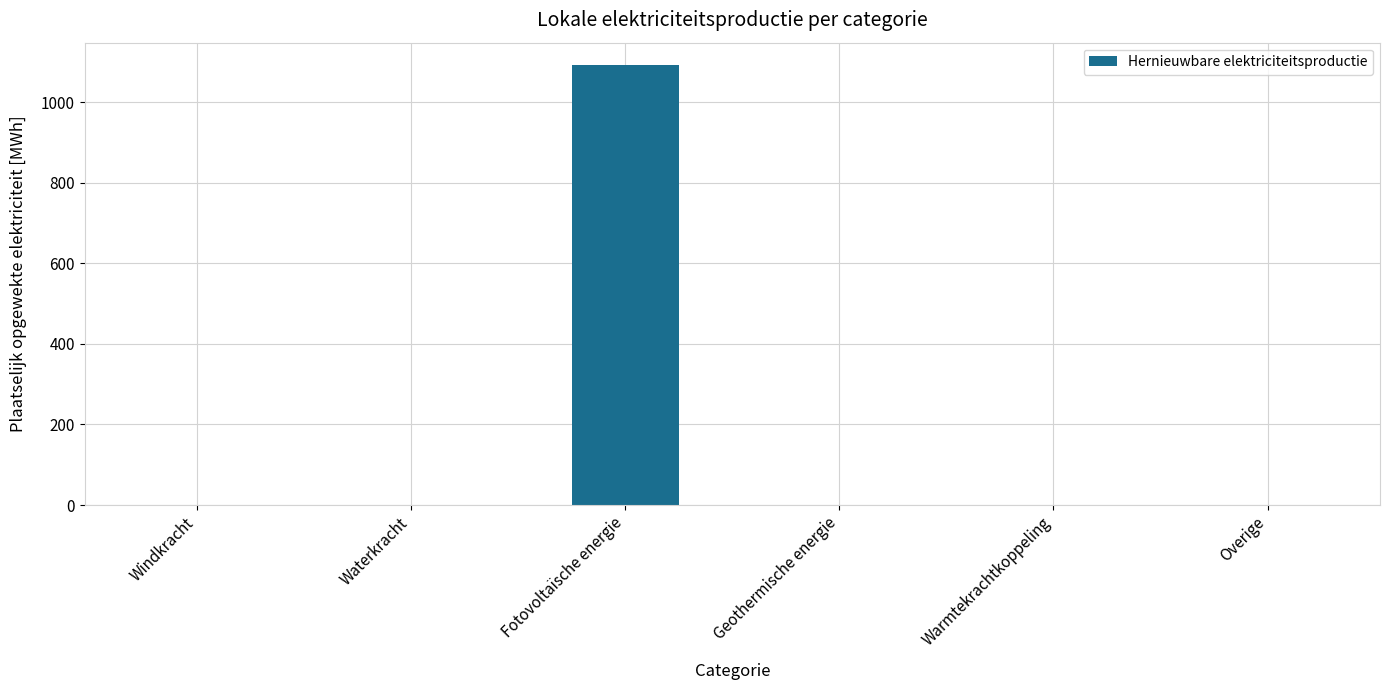

What is the sum of all values?

1092.8